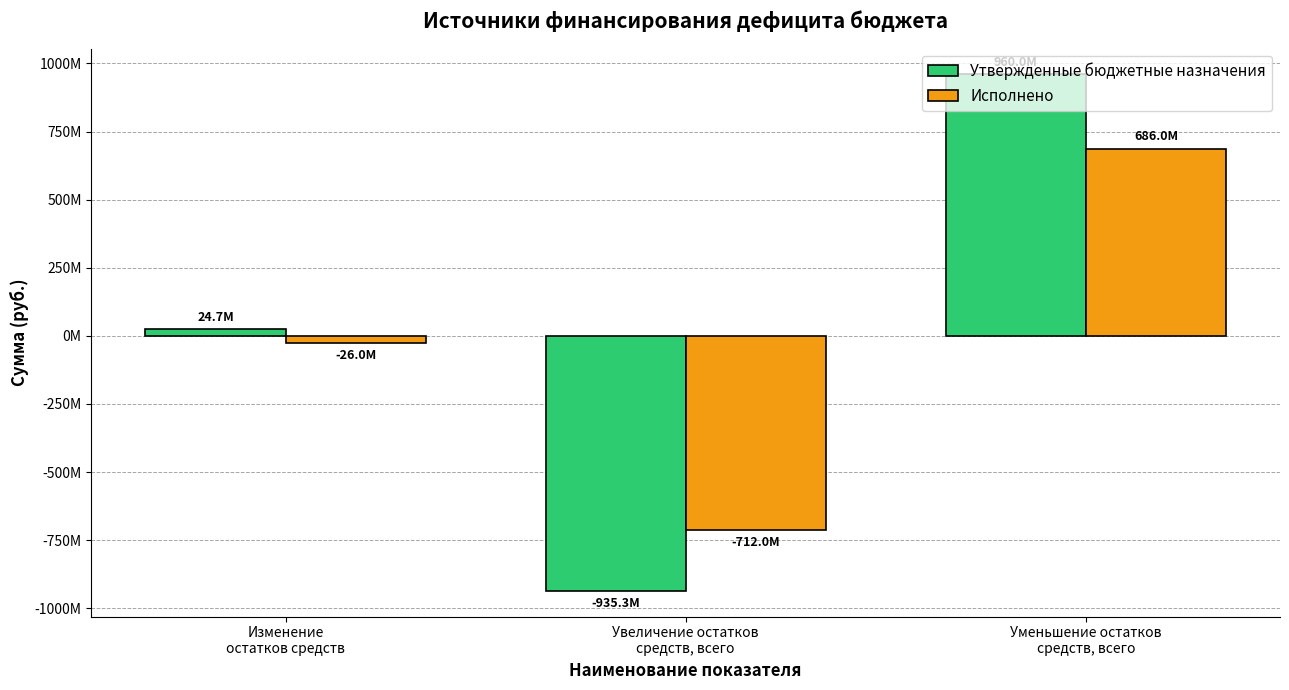

Which series has the widest spread of values?

Утвержденные бюджетные назначения